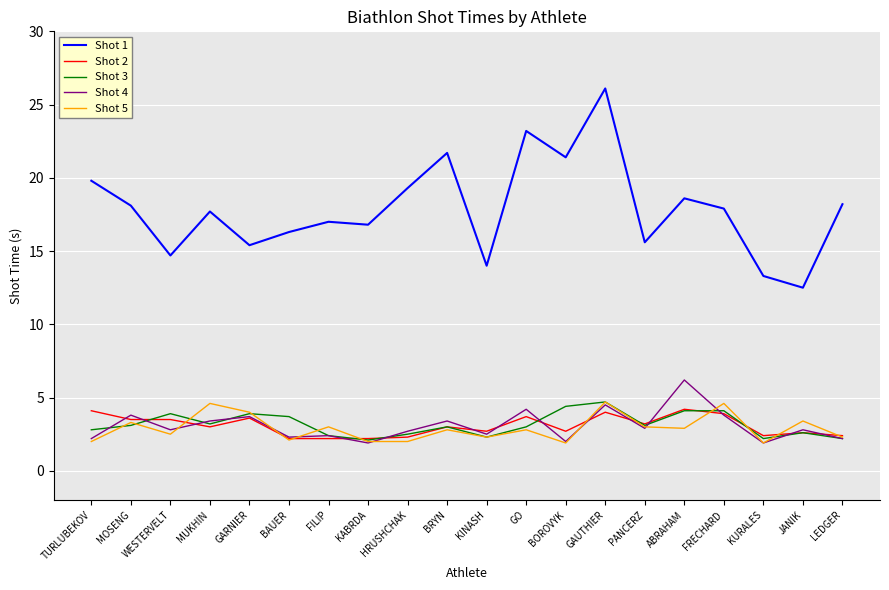

Does the chart display data point markers on the line(s)?

No